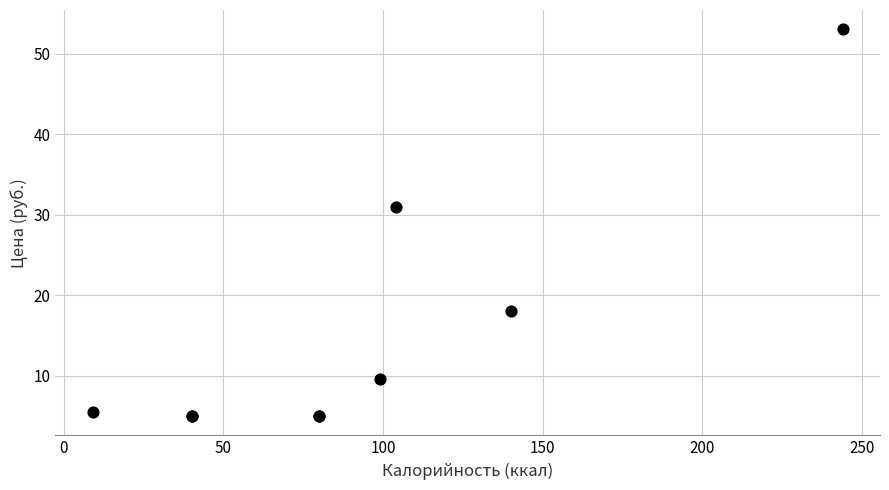

What Y value in the scatter plot is closest to 29?

31.0